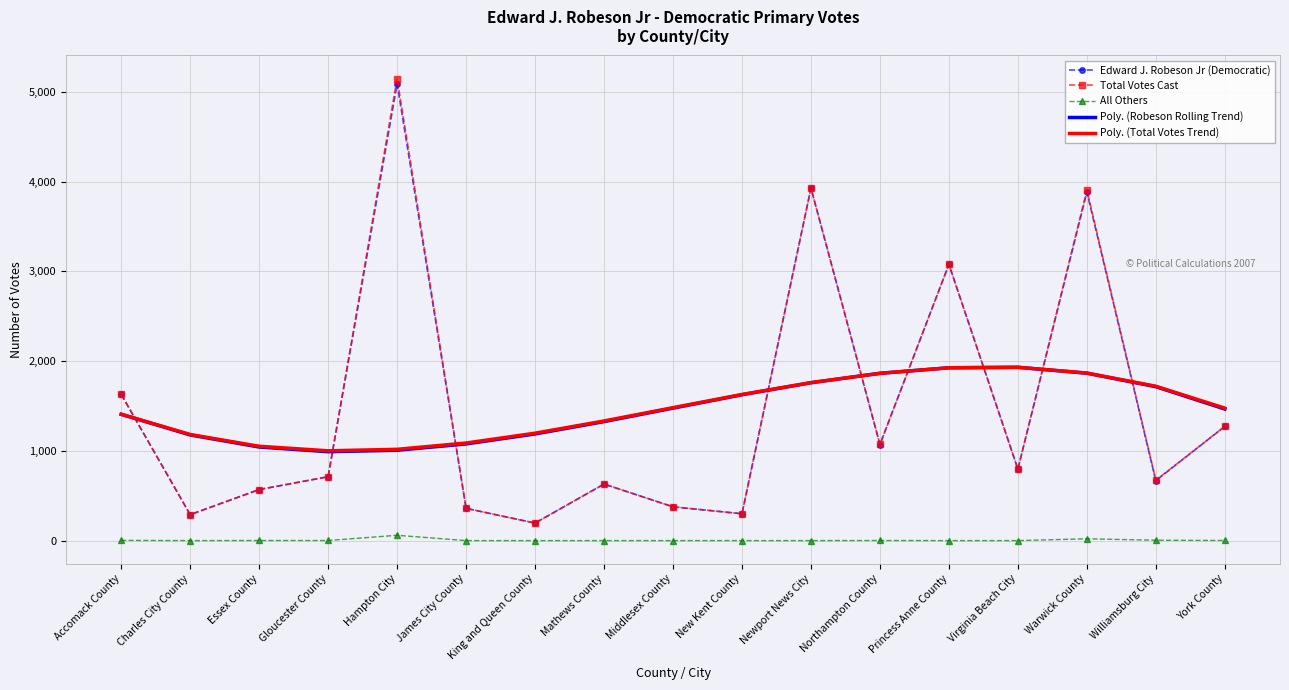

What is the total value across all series at Mathews County?

3918.0